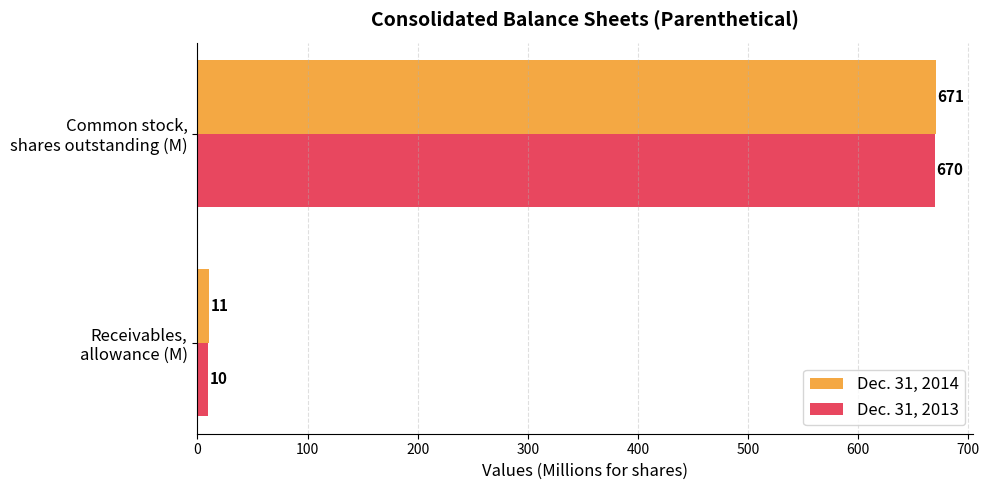

What is the maximum value for Dec. 31, 2014?

671